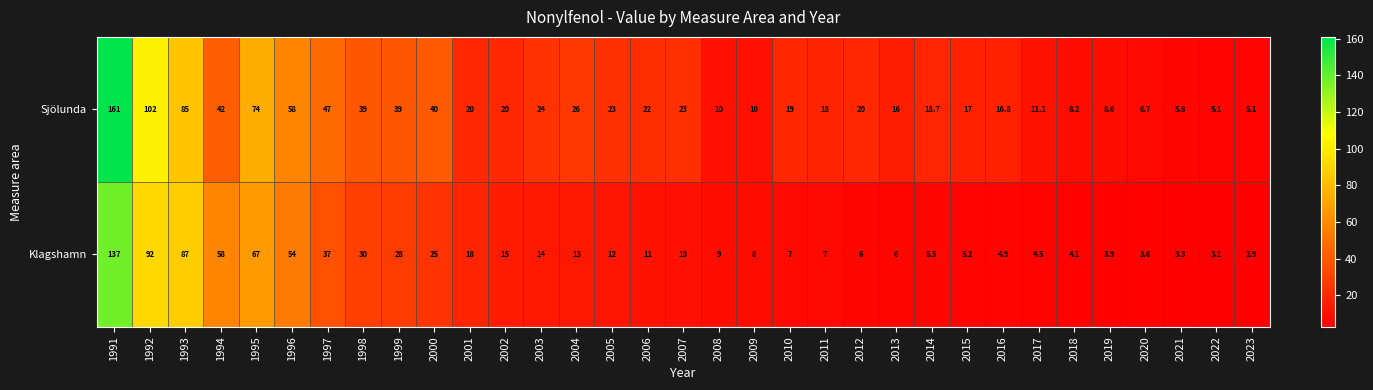

True or false: Sjölunda has a value of 42.0 at 1994.

True